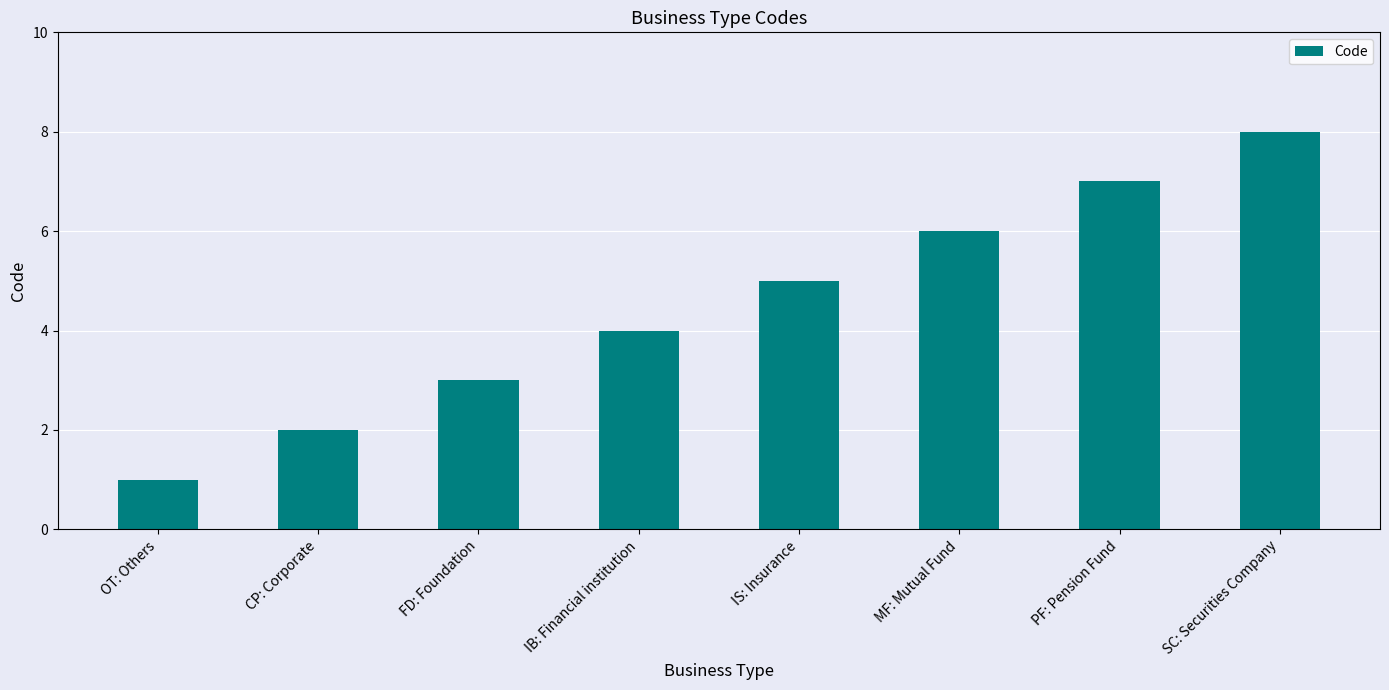

What is the difference between the values at FD: Foundation and IB: Financial institution?

1